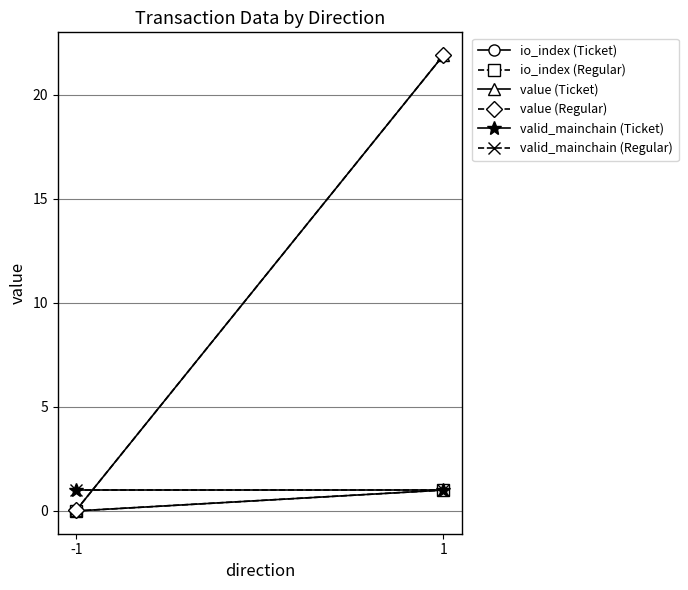

What is the total value across all series at 1?

47.8